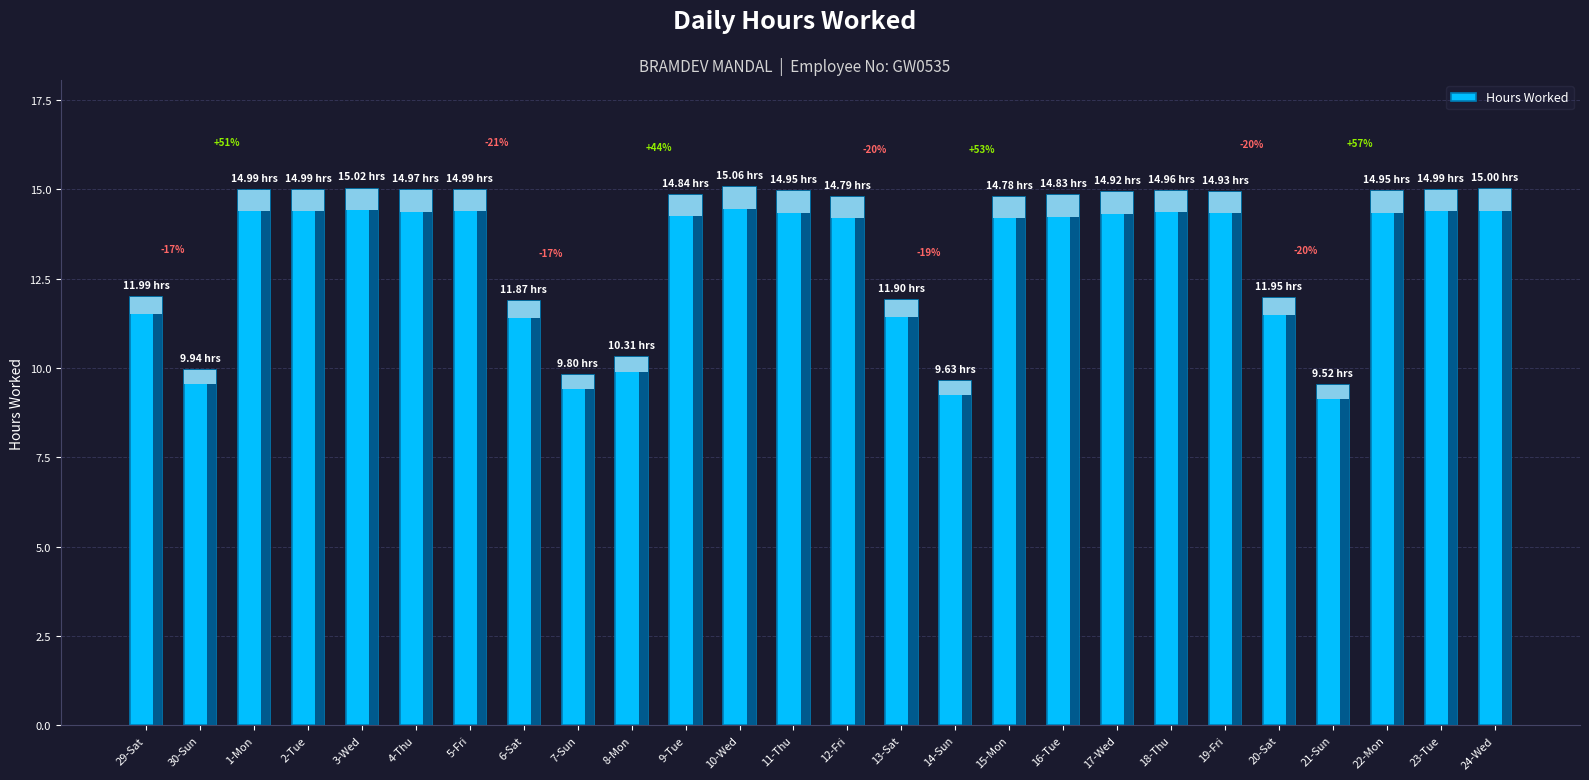

Are the bars horizontal?

No